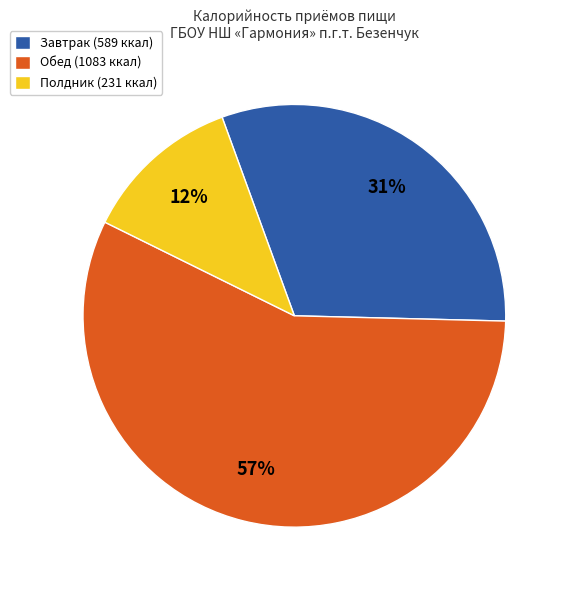

True or false: Завтрак (589 ккал) accounts for 24% of the total.

False